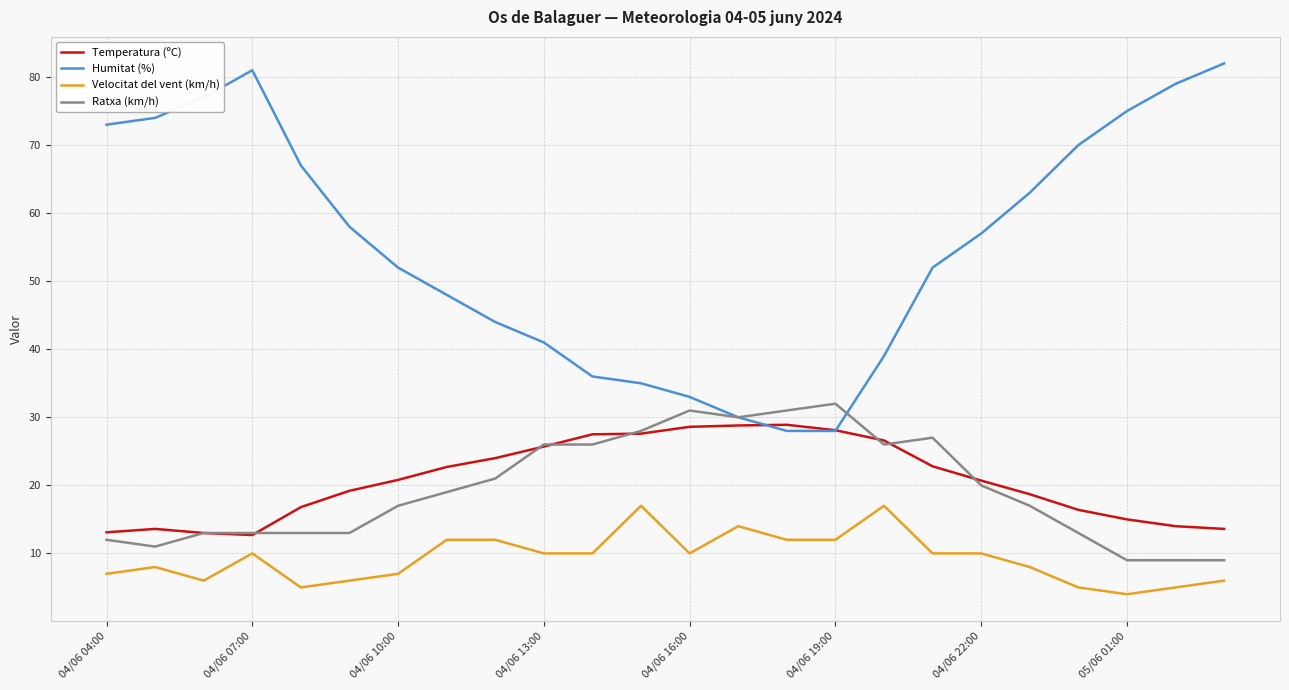

What is the minimum value shown in the chart?

4.0